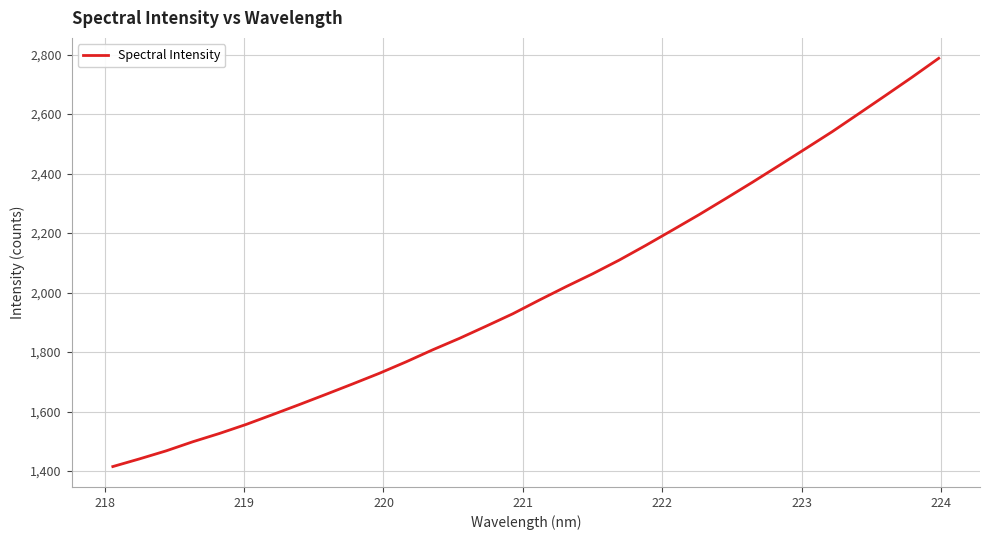

What is the smallest value displayed?

1415.0